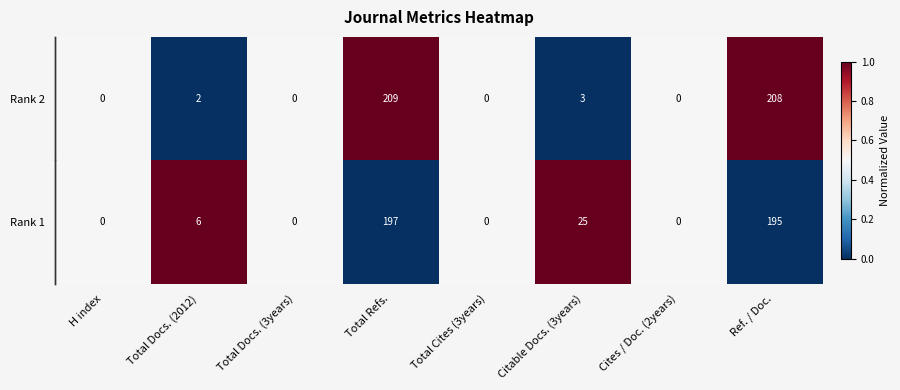

Reading left to right, extract all data points from this chart.

Rank 2: H index=0	Total Docs. (2012)=2	Total Docs. (3years)=0	Total Refs.=209	Total Cites (3years)=0	Citable Docs. (3years)=3	Cites / Doc. (2years)=0	Ref. / Doc.=208
Rank 1: H index=0	Total Docs. (2012)=6	Total Docs. (3years)=0	Total Refs.=197	Total Cites (3years)=0	Citable Docs. (3years)=25	Cites / Doc. (2years)=0	Ref. / Doc.=195